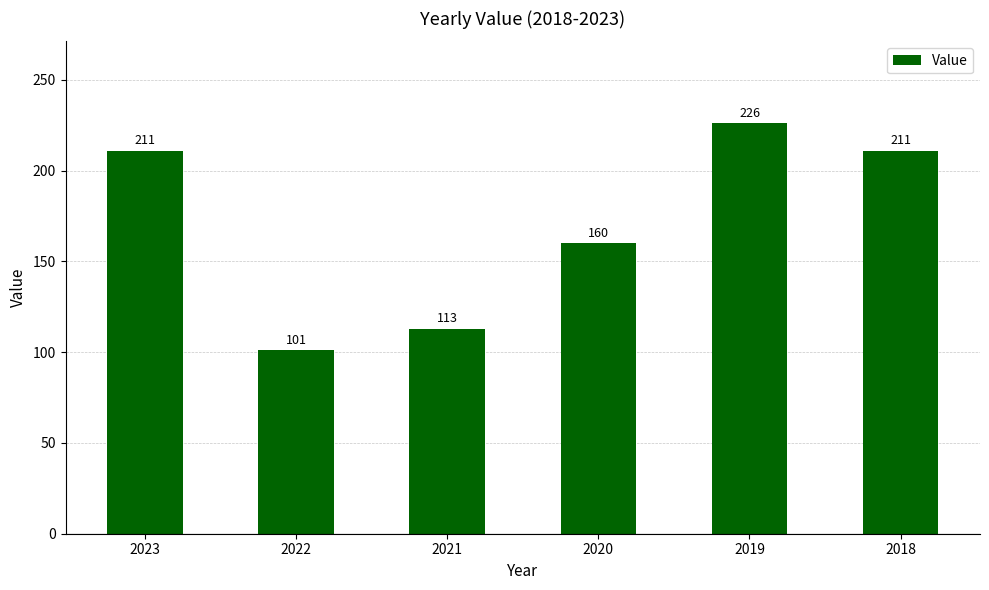

True or false: the data shows 160 at 2020.

True